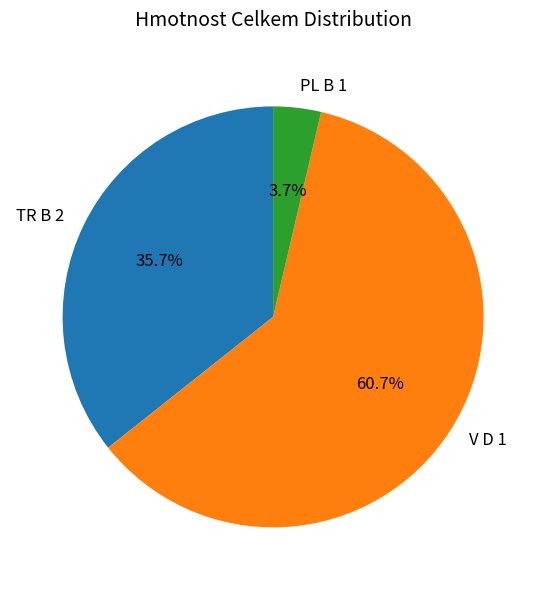

Is the sum of PL B 1 and TR B 2 greater than half?

No